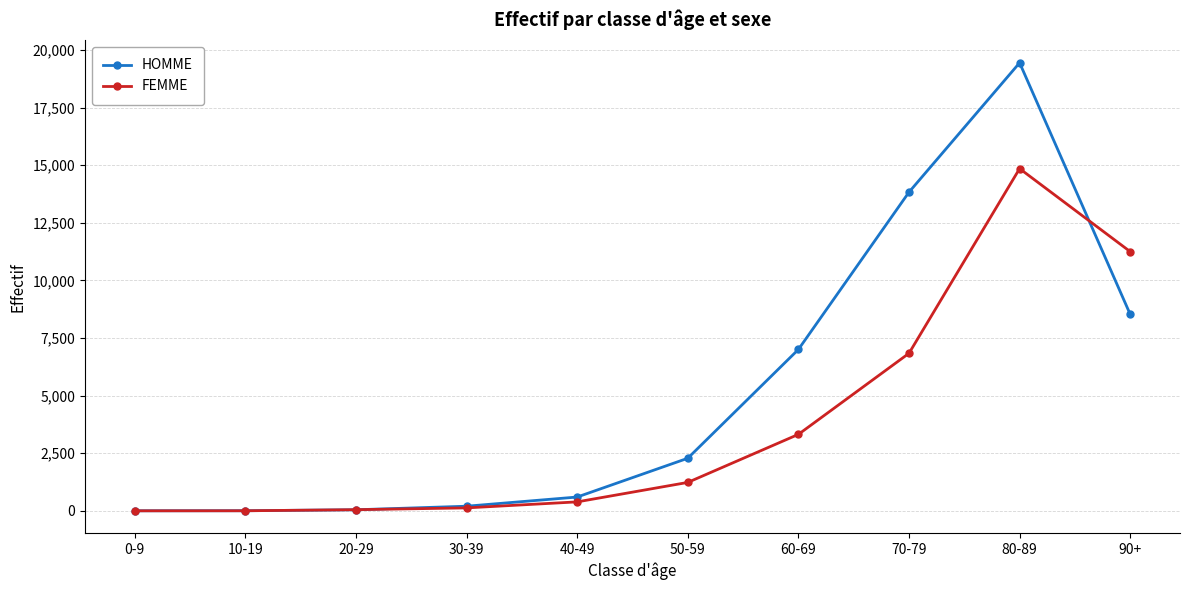

Is it true that FEMME equals 53 at 20-29?

True